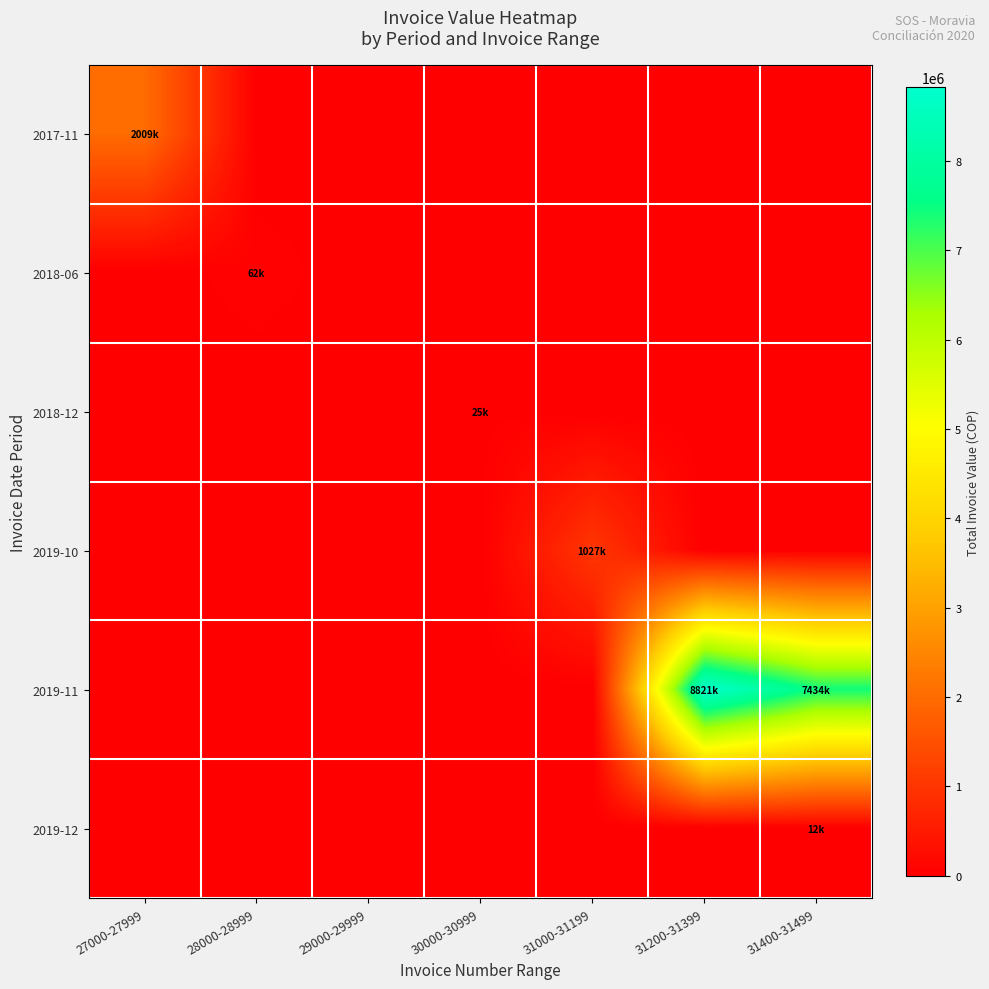

Which series has the largest total across all categories?

2019-11